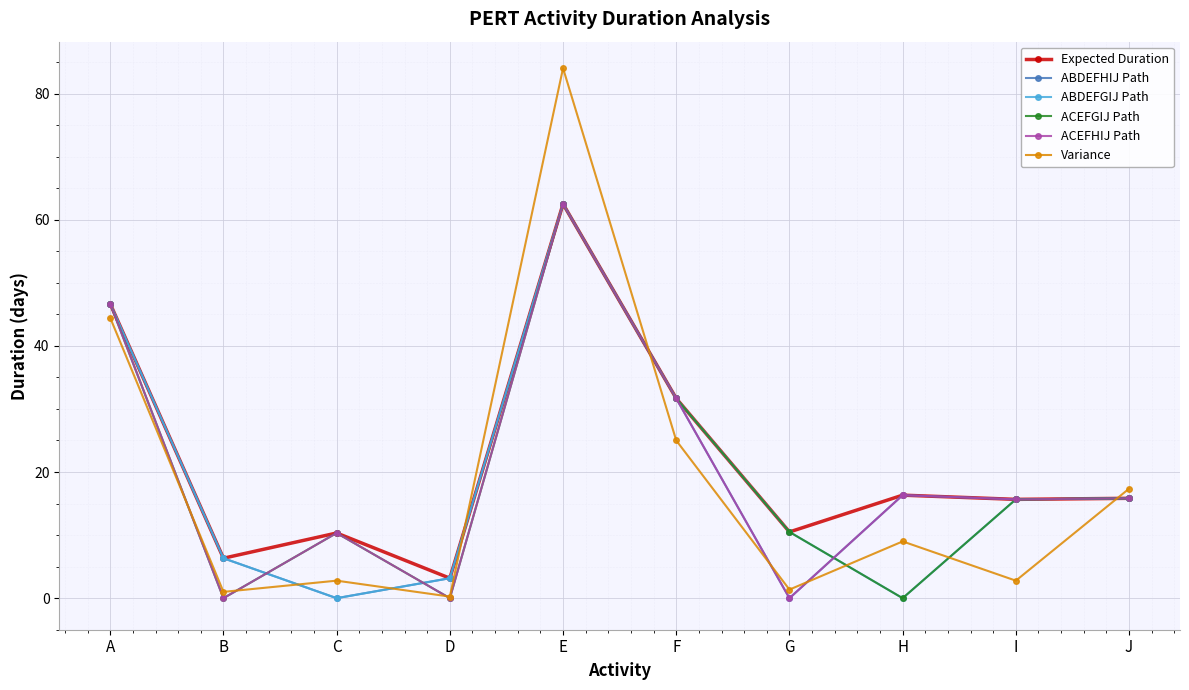

Which series has the largest total across all categories?

Expected Duration